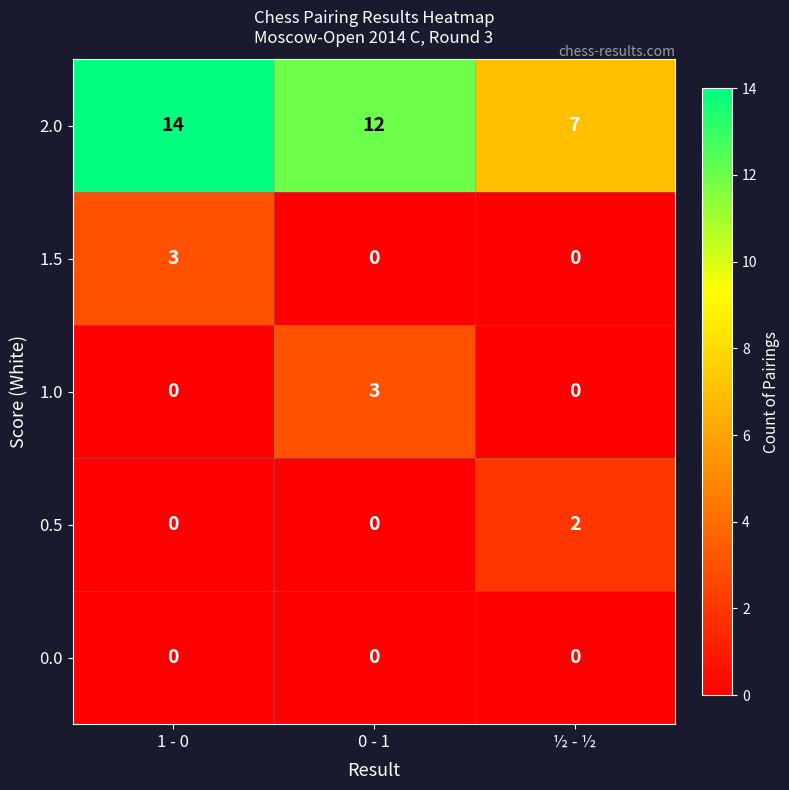

Which series has the largest total across all categories?

2.0